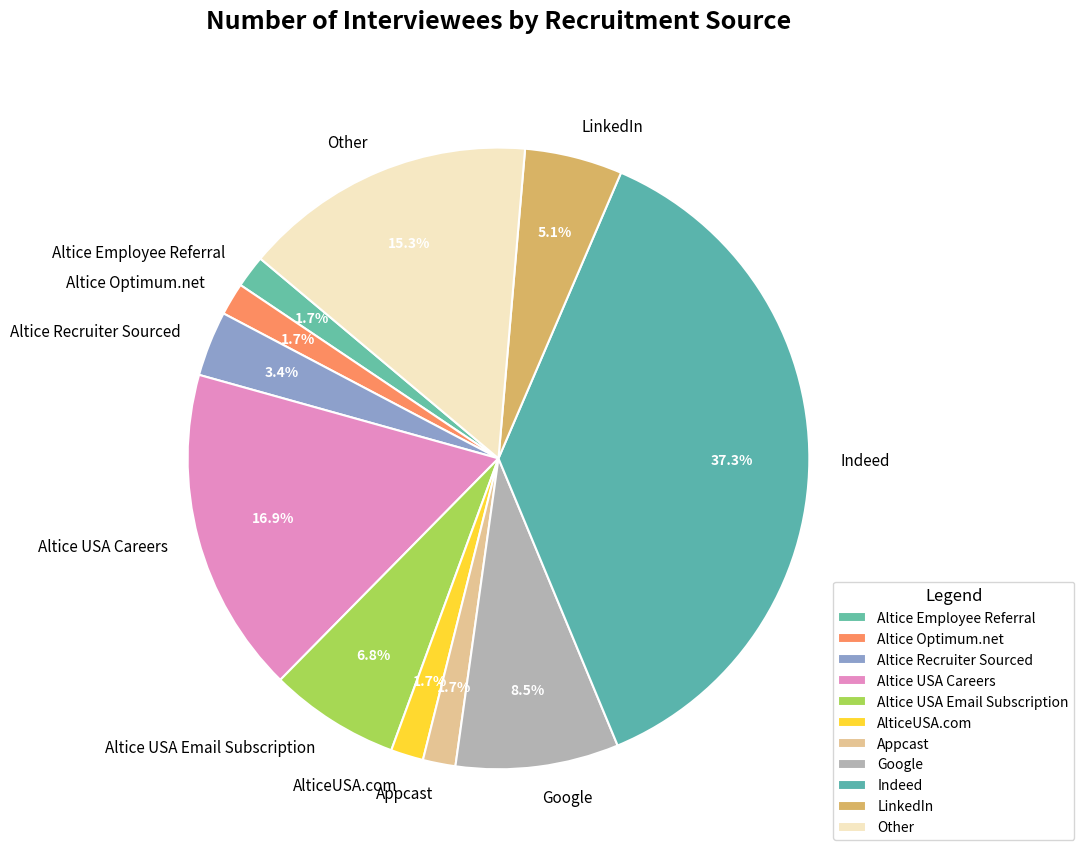

How many segments does this pie chart have?

11